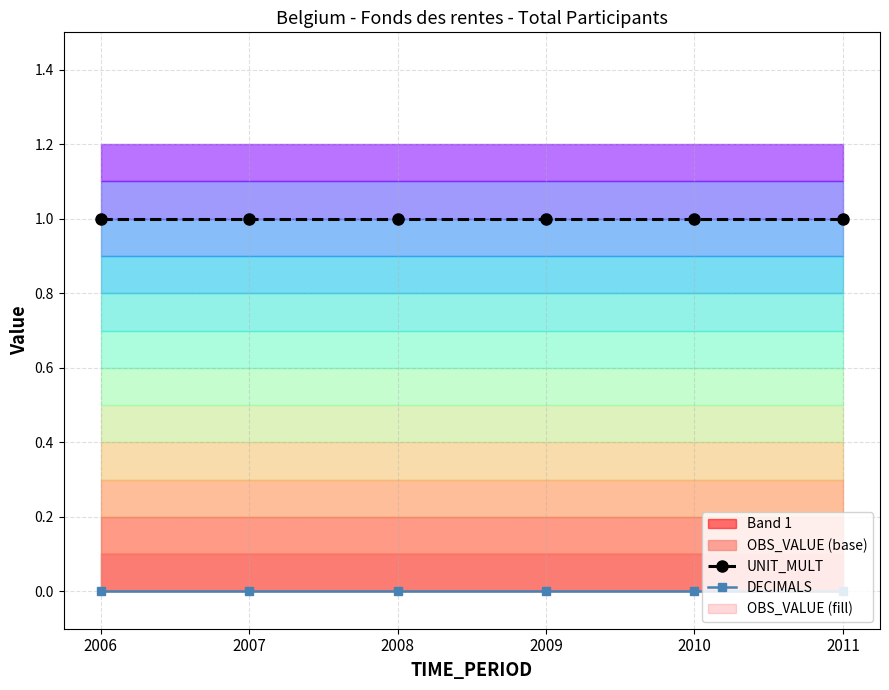

List the series in order of their overall mean, highest first.

UNIT_MULT, DECIMALS